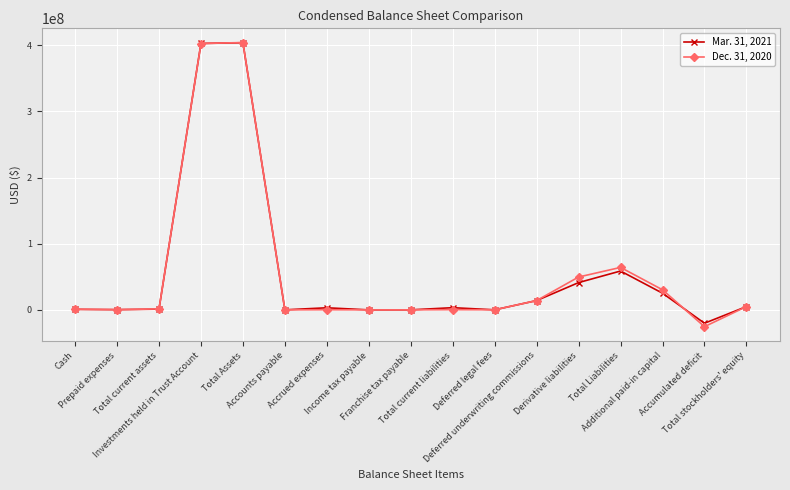

What position from the right is Total stockholders' equity?

1